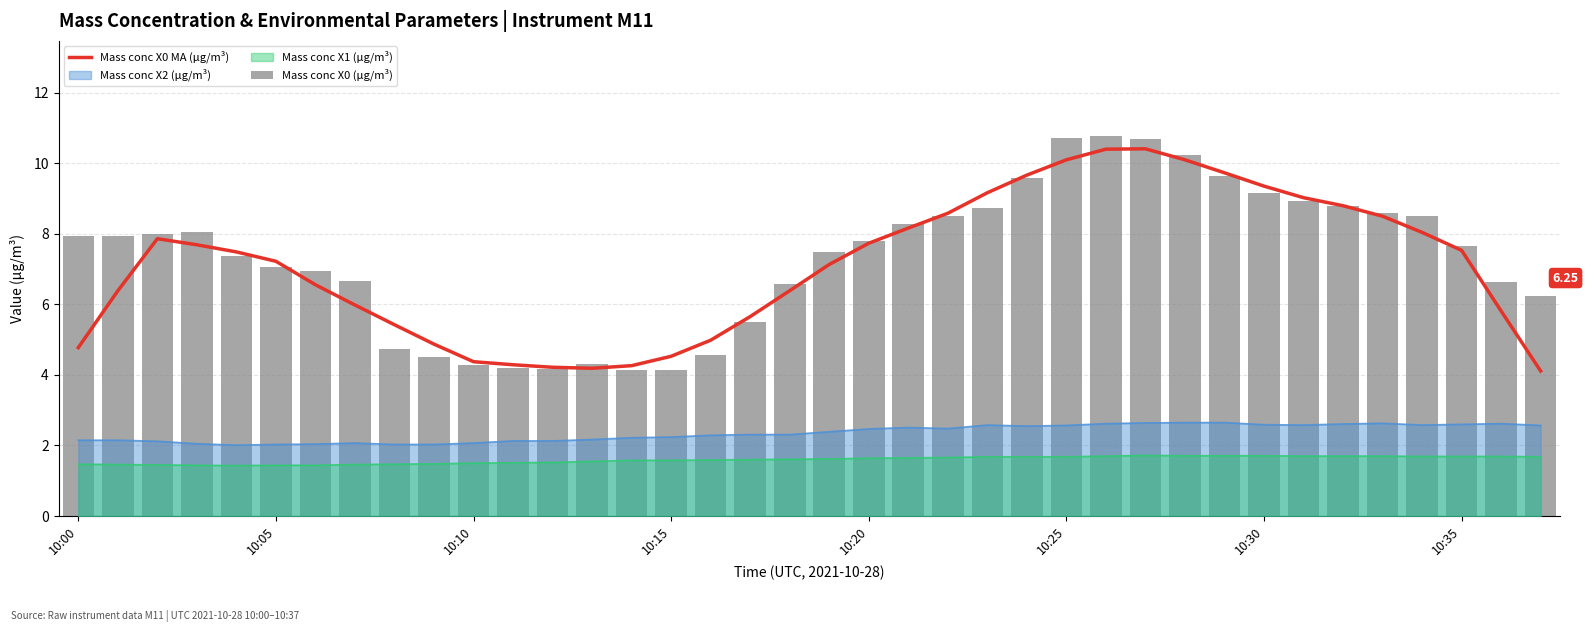

True or false: Mass conc X0 MA (μg/m³) has a value of 10.4 at 26.

True